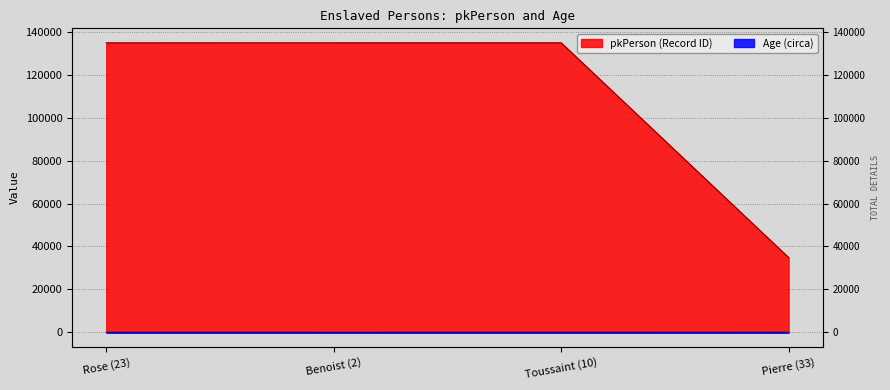

Reading left to right, list all the values displayed in this chart.

pkPerson: Rose (23)=134900	Benoist (2)=134907	Toussaint (10)=134908	Pierre (33)=34843
age: Rose (23)=23	Benoist (2)=2	Toussaint (10)=10	Pierre (33)=33